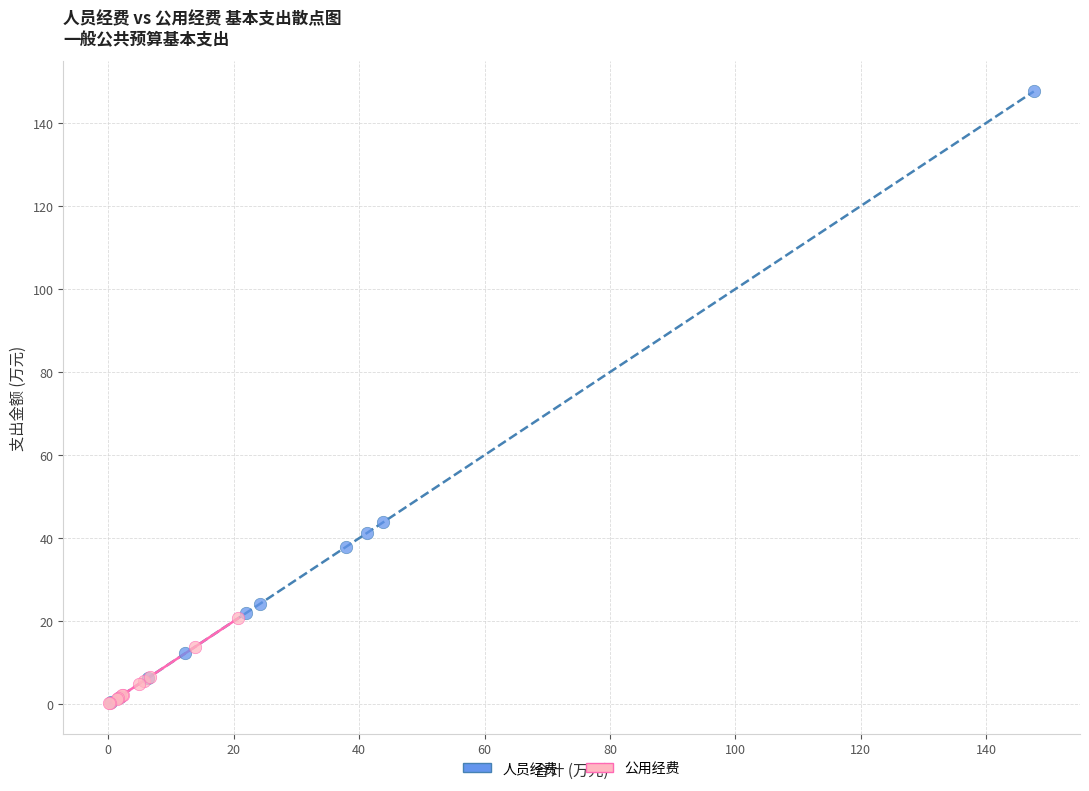

Which series contains the highest Y value?

人员经费